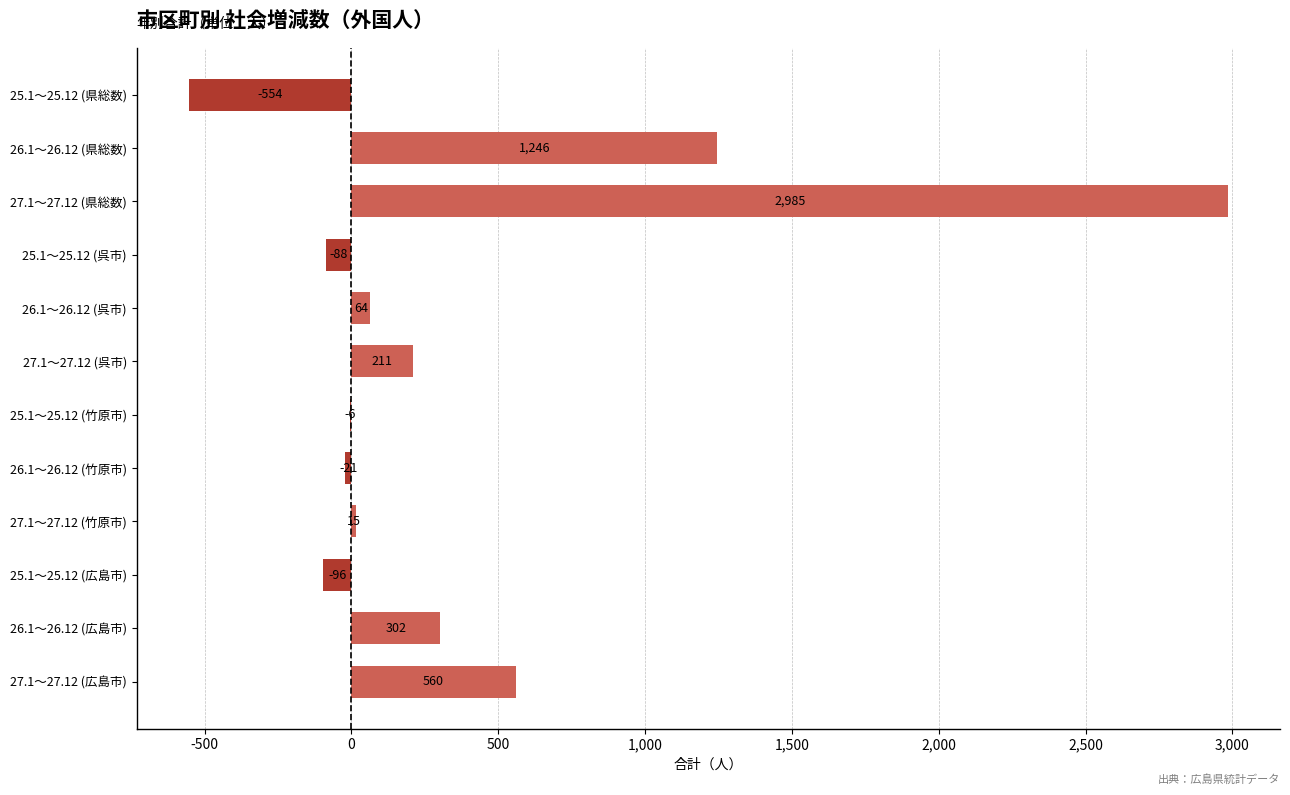

At which label is the value closest to 1215?

26.1～26.12 (県総数)